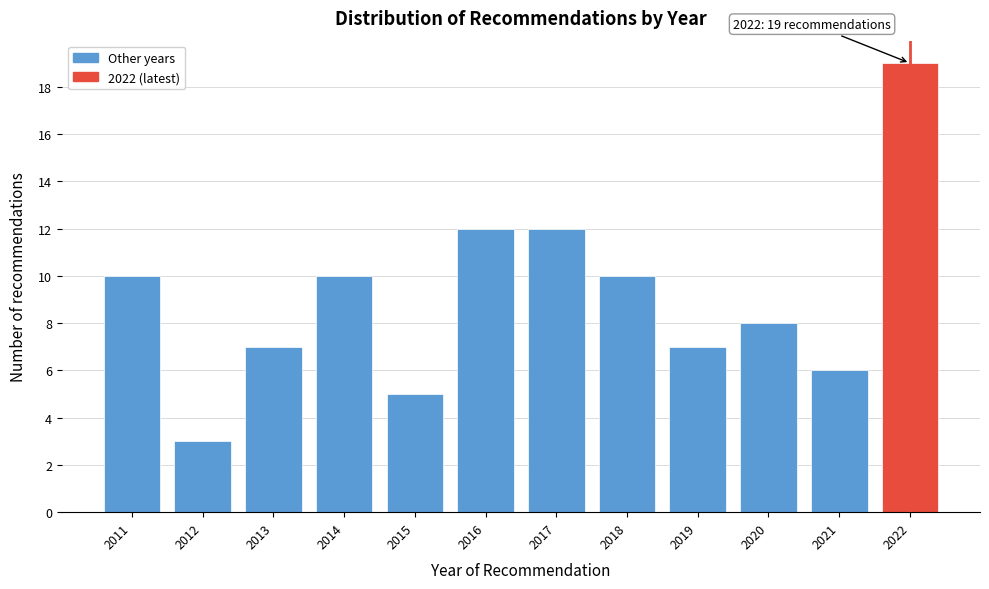

Over which range of the x-axis is the bar tallest?

2021.5 to 2022.5